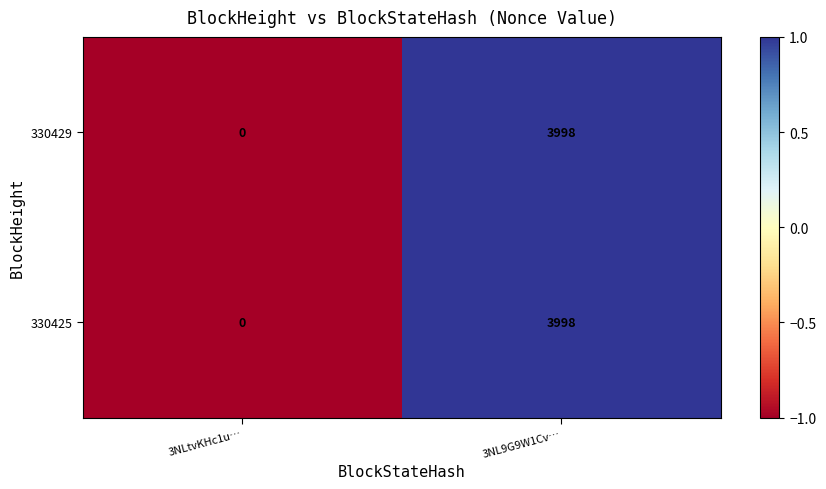

Read the 330429 value at 3NL9G9W1Cv…, to the nearest 100.

4000